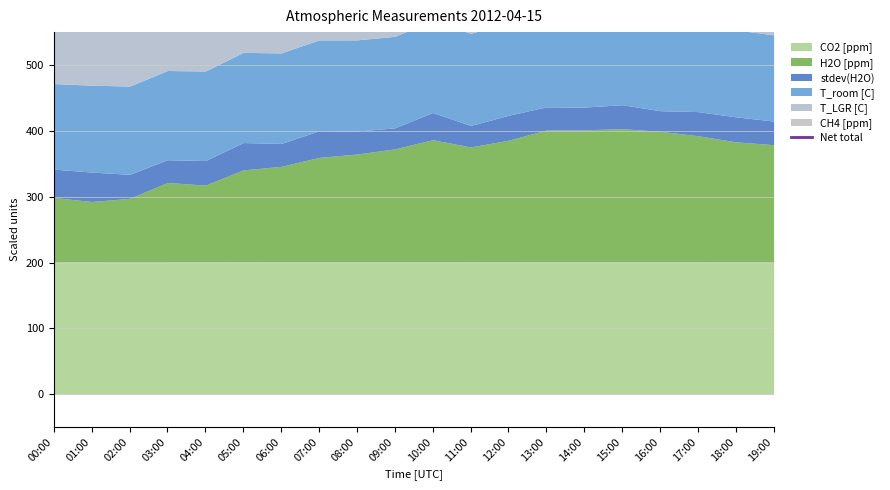

What is the ratio of the value at 06:00 to the value at 19:00?

1.0